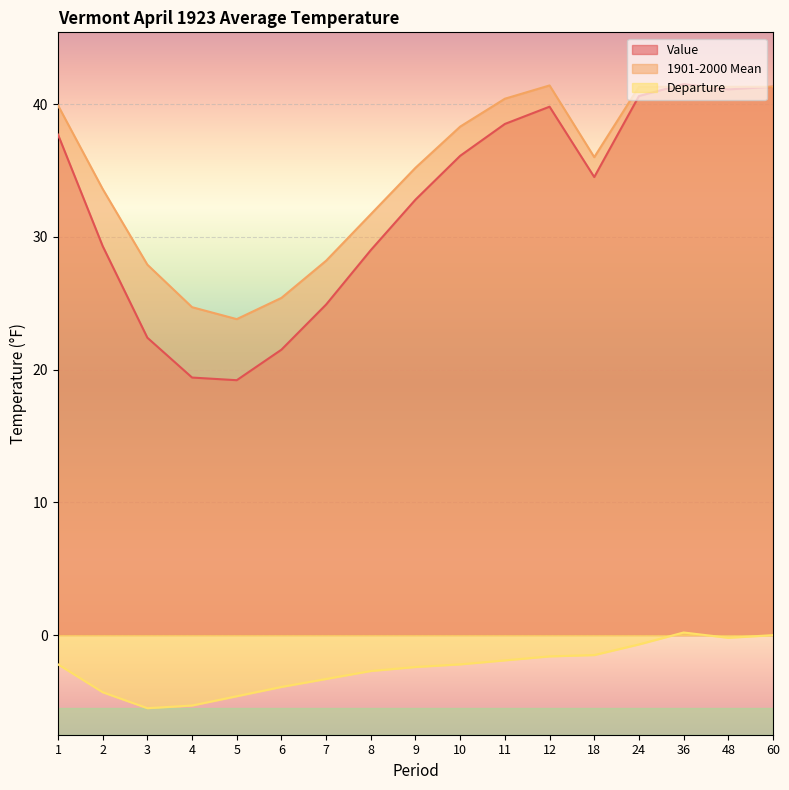

Which series has the largest total across all categories?

1901-2000 Mean